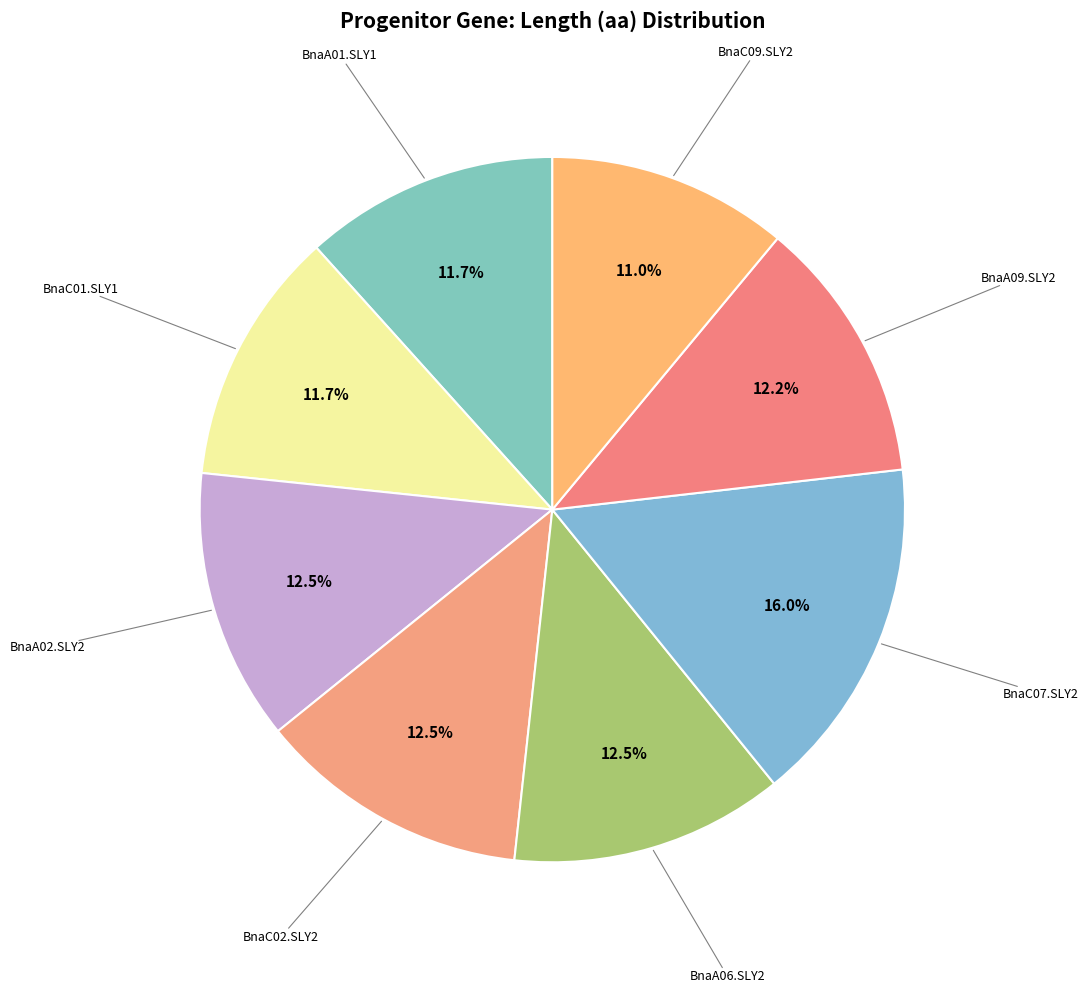

How many segments does this pie chart have?

8